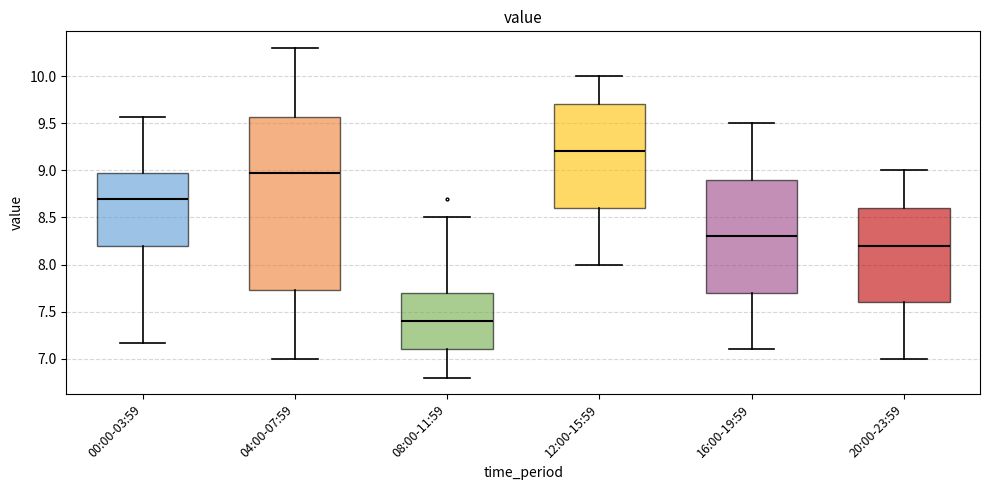

Which box is the tallest, from its lower edge to its upper edge?

04:00-07:59